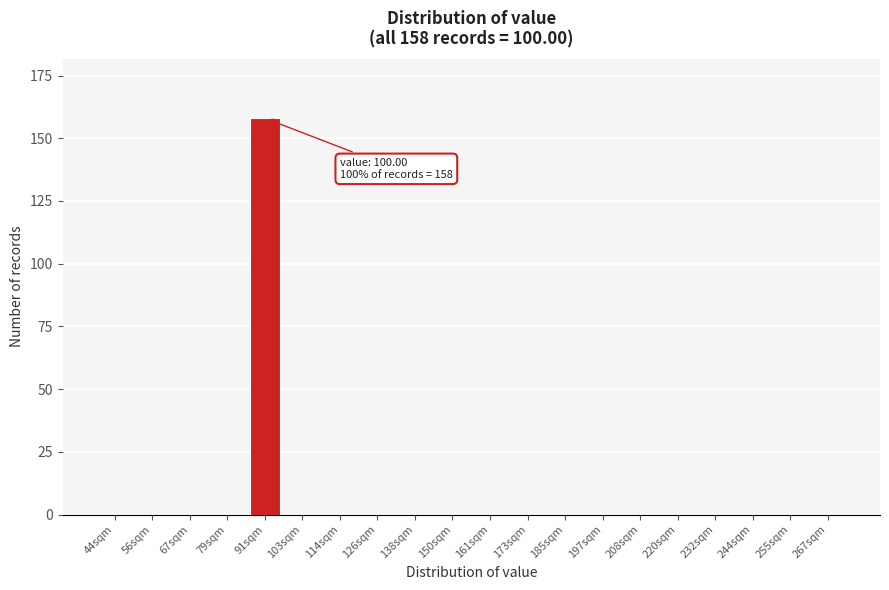

Reading right to left, transcribe all the data shown in this chart.

267sqm=0	255sqm=0	244sqm=0	232sqm=0	220sqm=0	208sqm=0	197sqm=0	185sqm=0	173sqm=0	161sqm=0	150sqm=0	138sqm=0	126sqm=0	114sqm=0	103sqm=0	91sqm=158	79sqm=0	67sqm=0	56sqm=0	44sqm=0